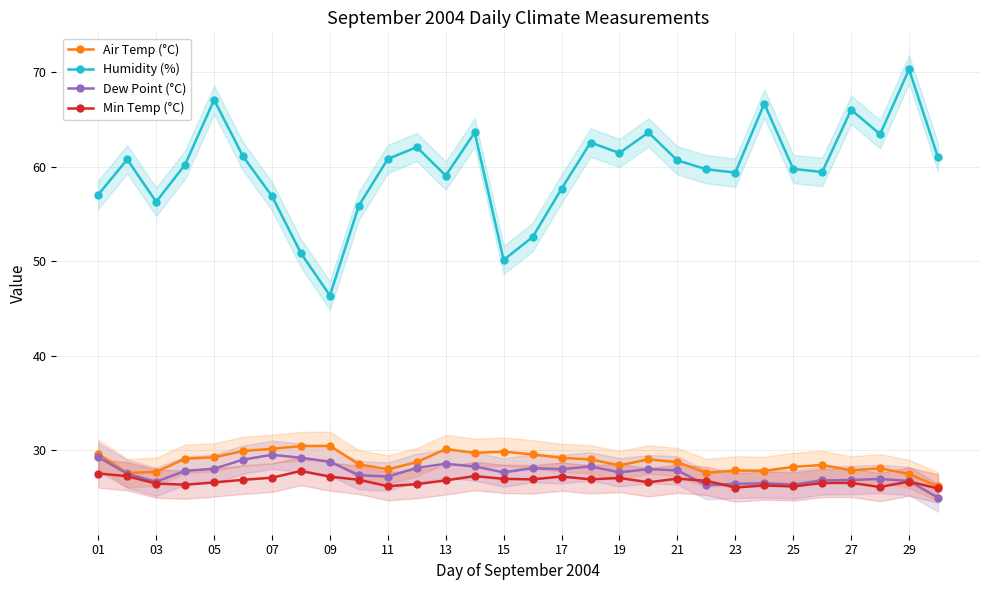

Is it true that Humidity (%) equals 59.4 at 23?

True